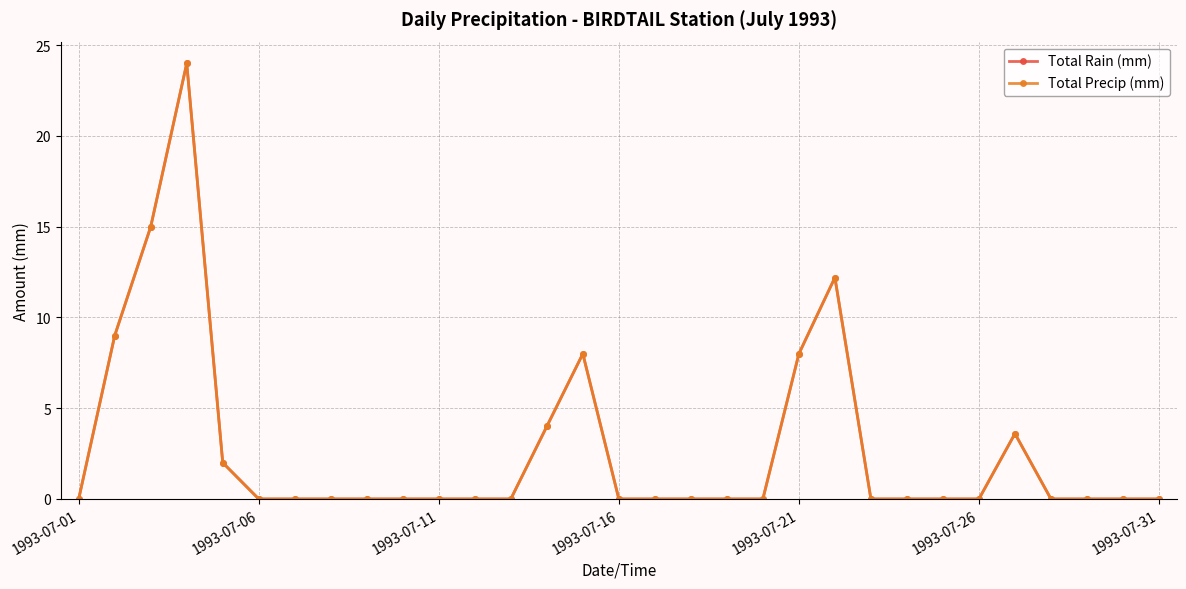

Is this an area chart (filled region under the line)?

No